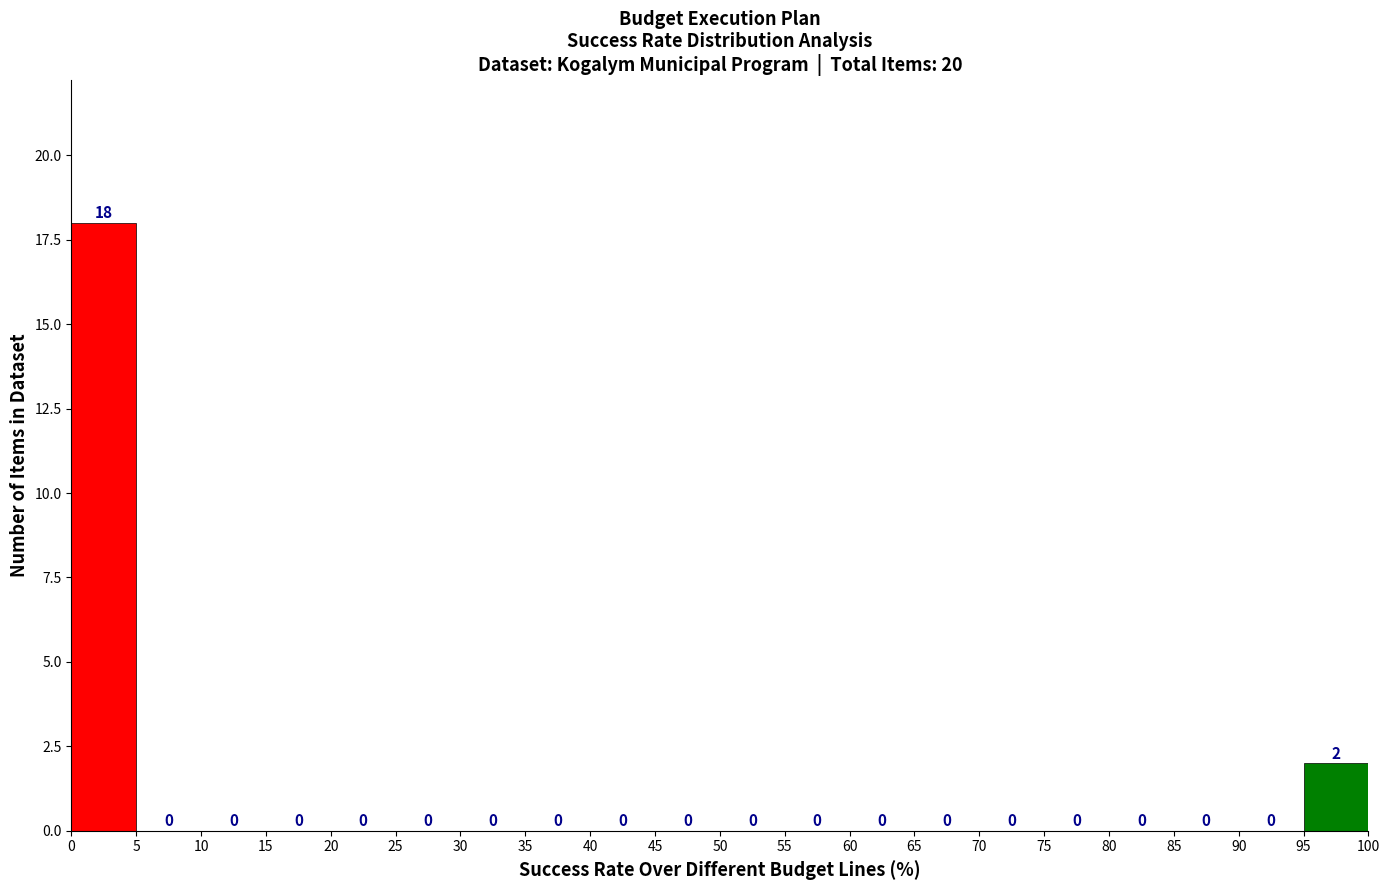

What is the height of the bar covering 95 to 100 on the x-axis?

2